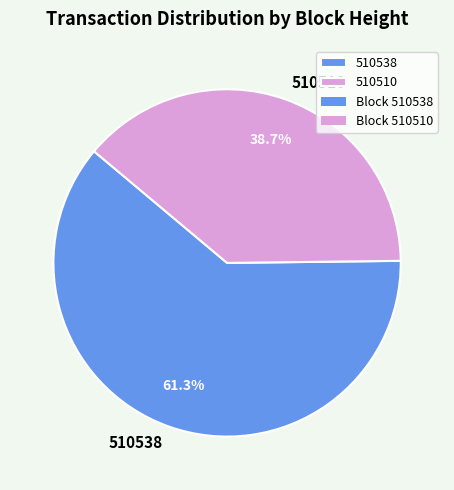

Which slice is the smallest?

510510